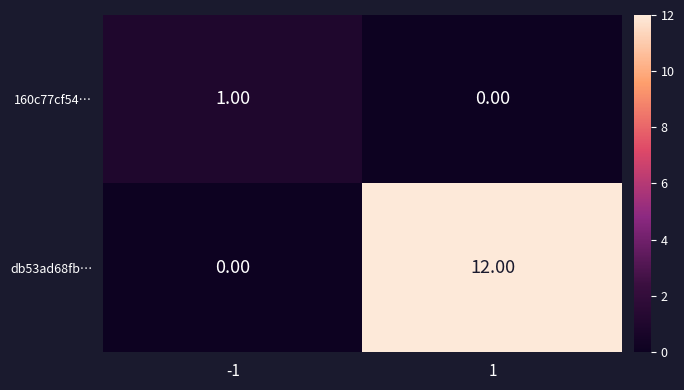

Which series has the largest total across all categories?

db53ad68fb…